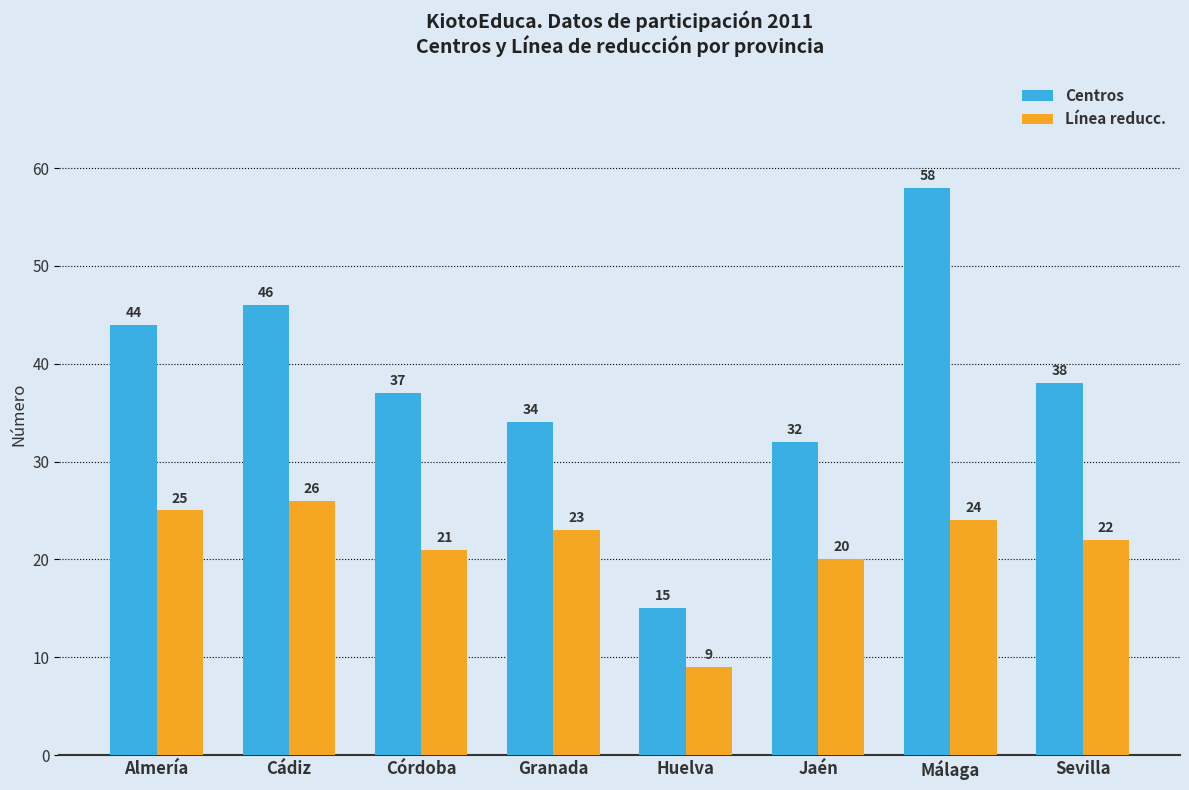

Which series has the largest total across all categories?

Centros